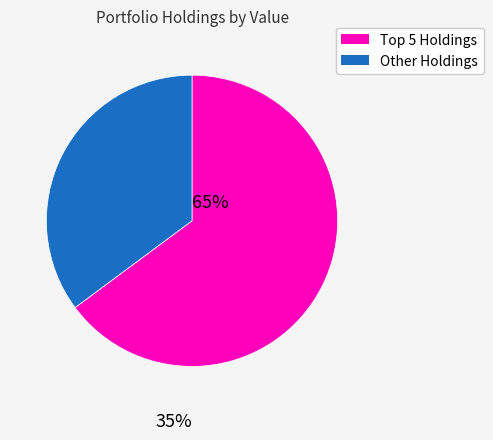

Is there any slice that represents more than half of the pie?

Yes